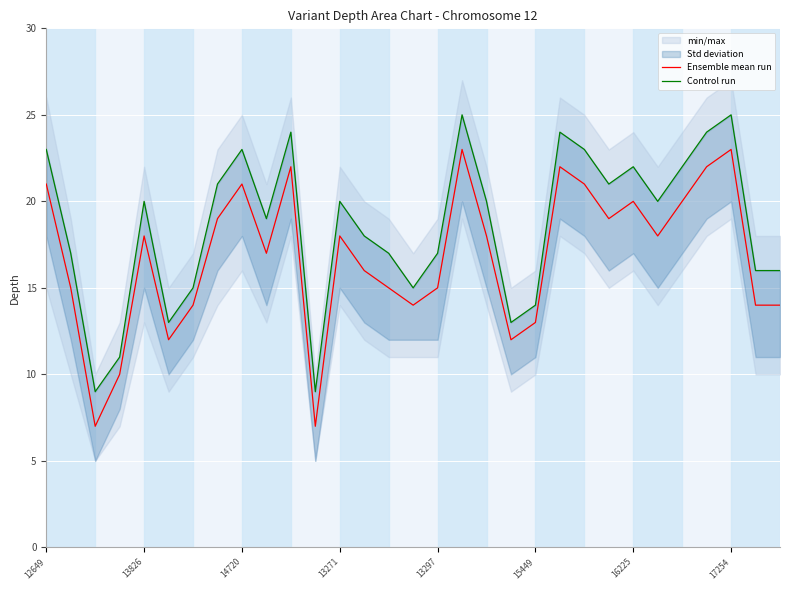

True or false: Ensemble mean run has a value of 20 at 16225.

True